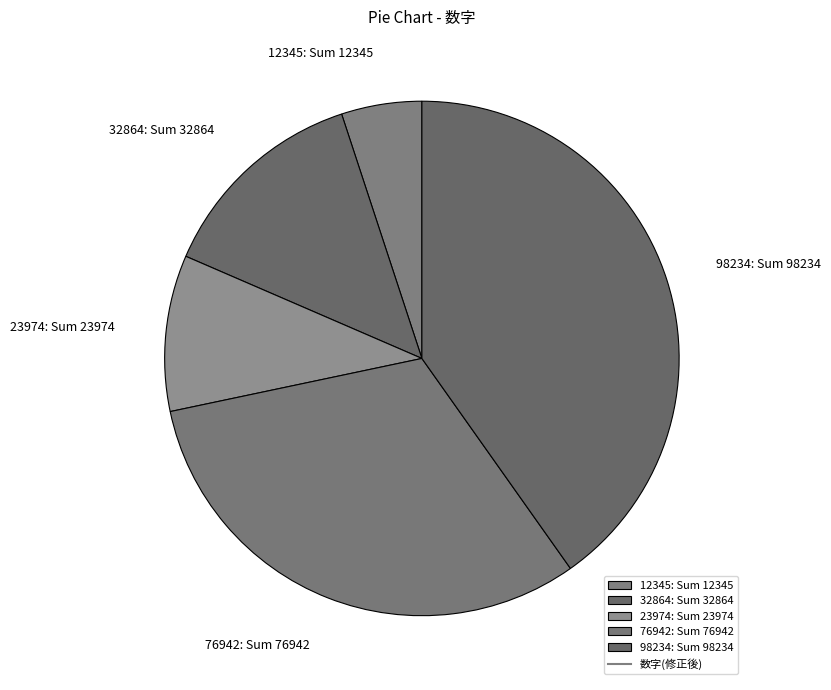

Does 23974: Sum 23974 account for over 50% of the chart?

No